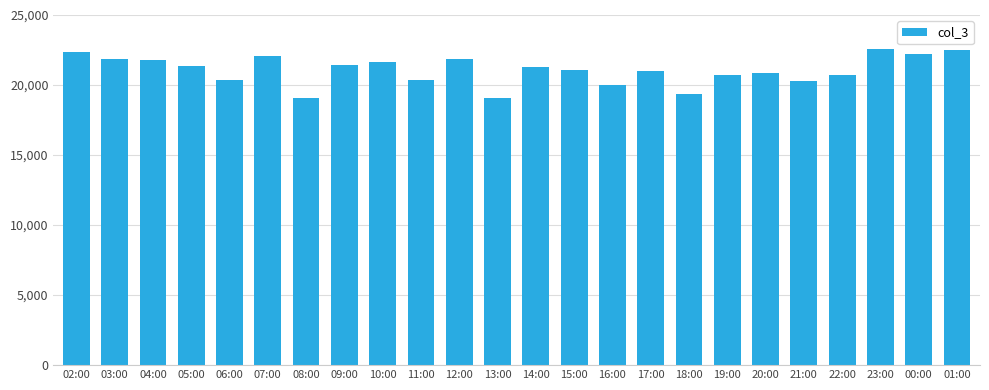

What is the value of the 15th bar from the left?

20037